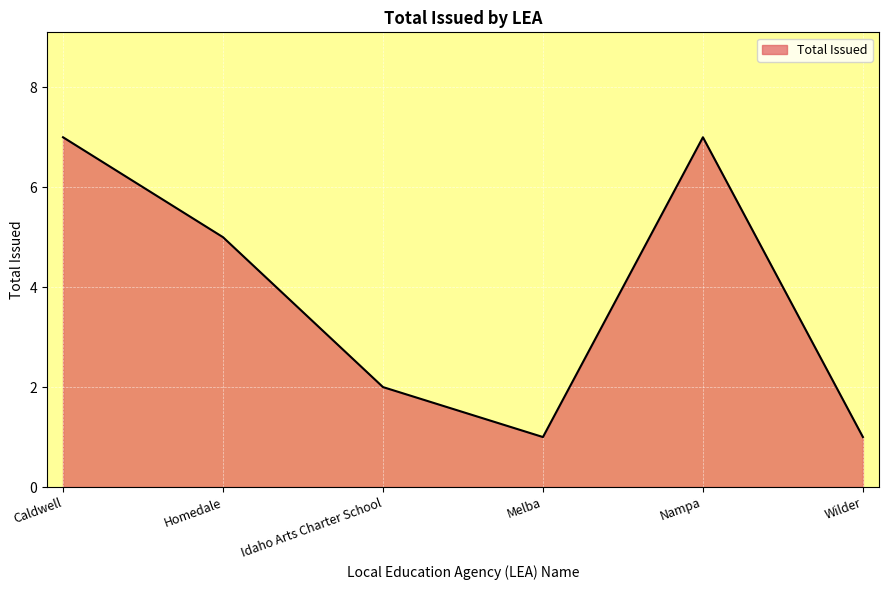

Reading left to right, extract all data points from this chart.

7	5	2	1	7	1